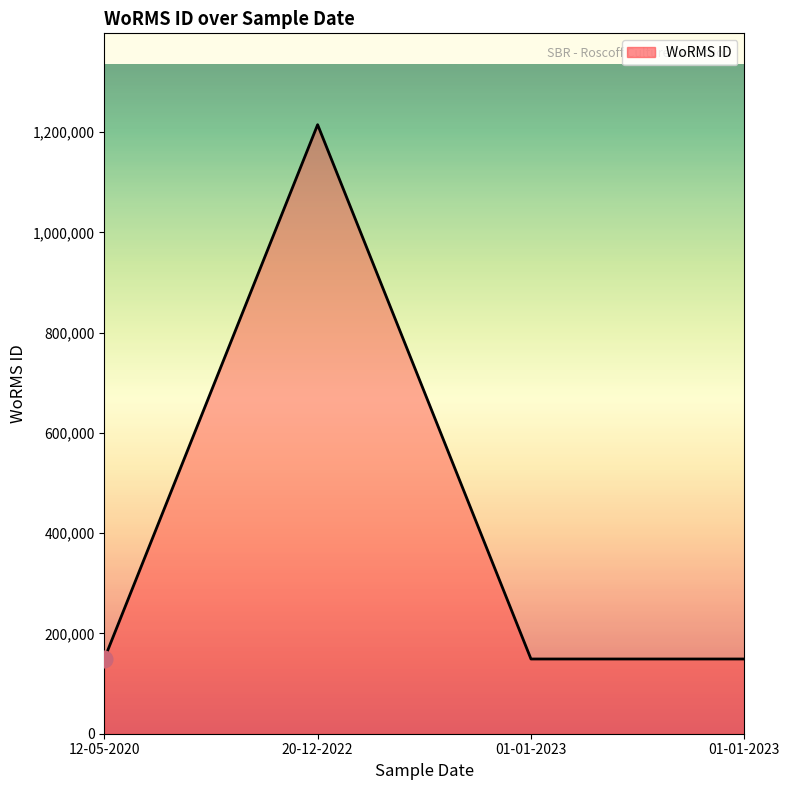

How many series are shown in this chart?

1